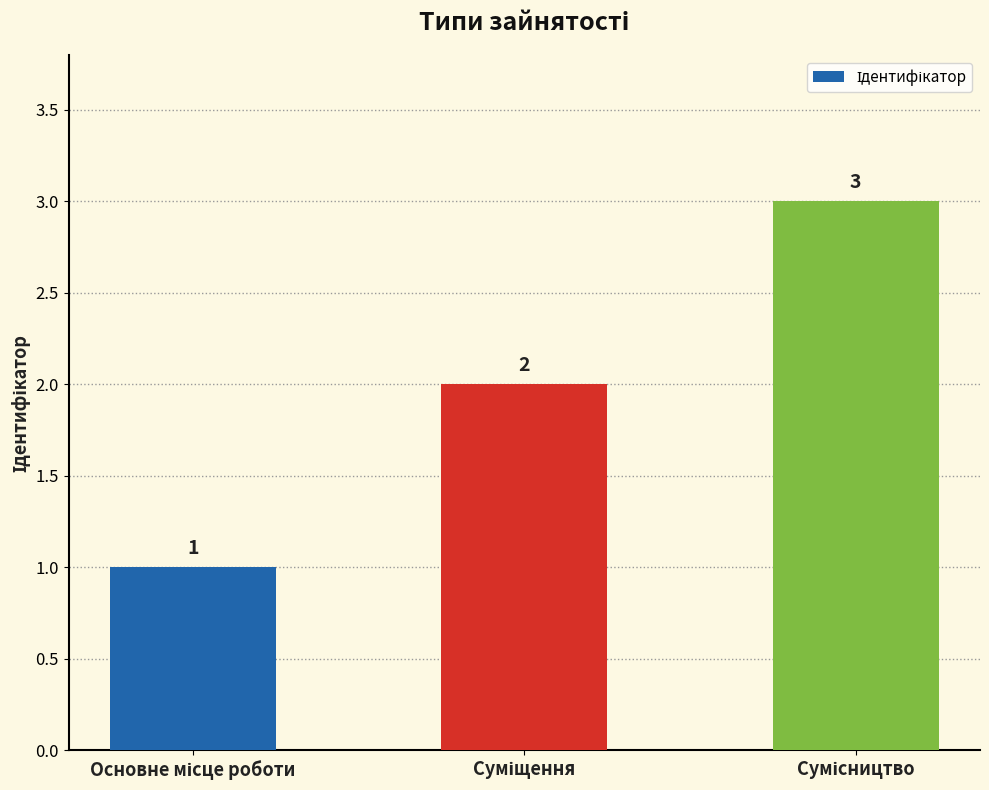

What is the maximum value shown in the chart?

3